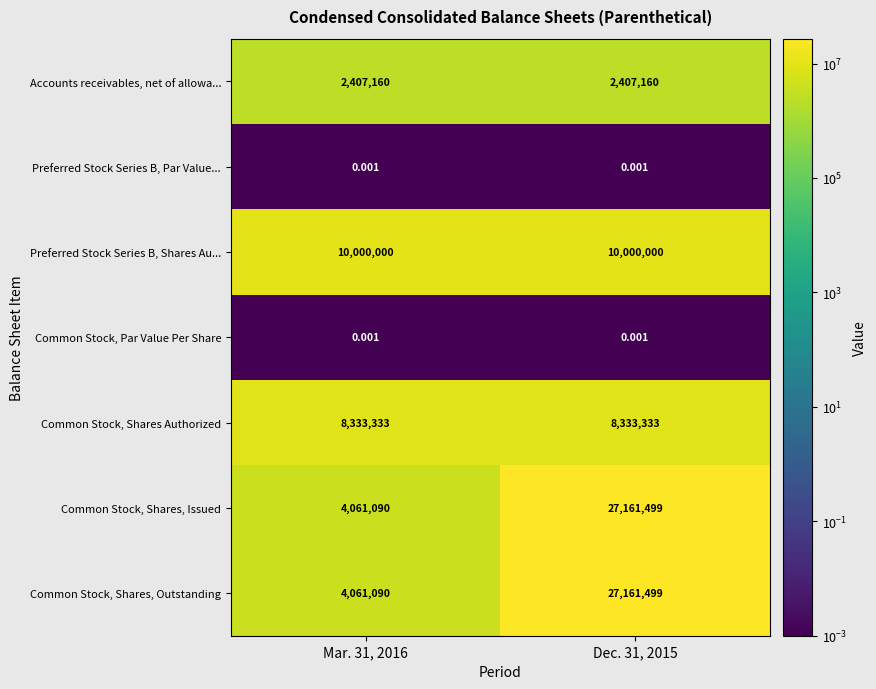

How many categories are shown in the chart?

2